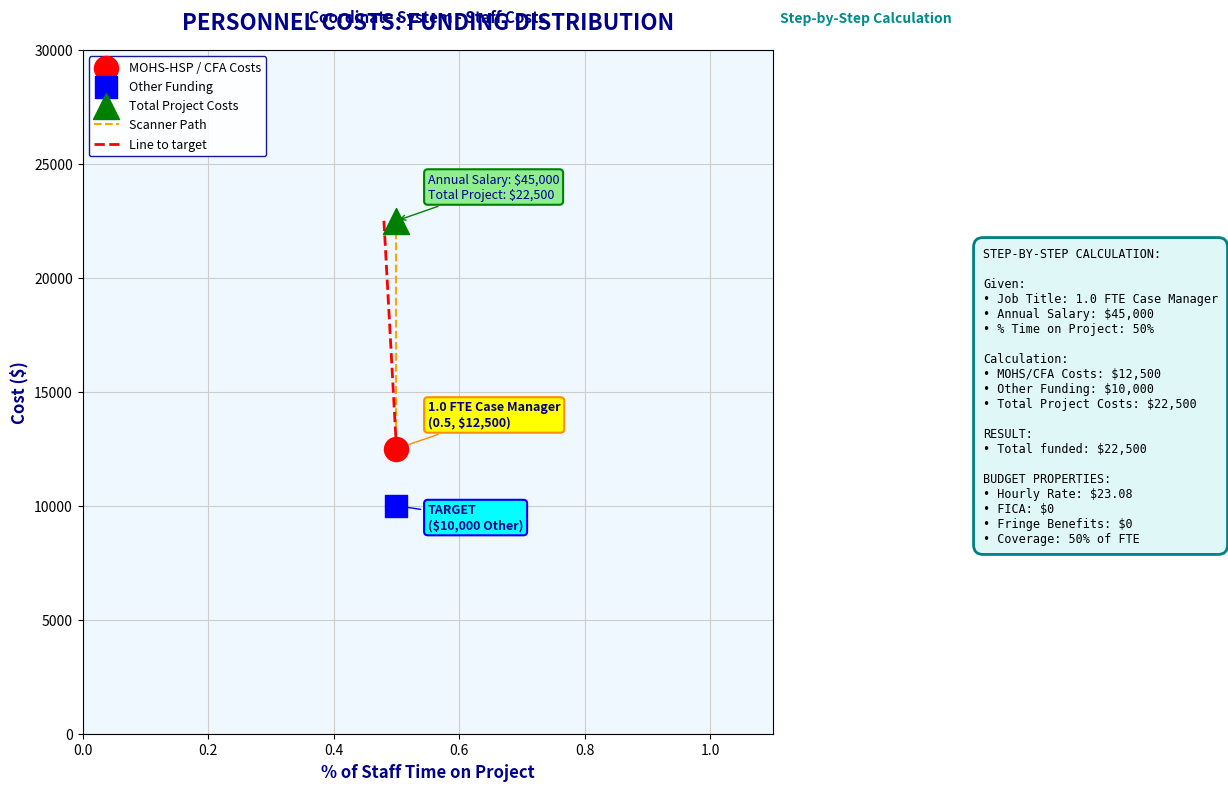

Across all data points, what is the average Y value?

15000